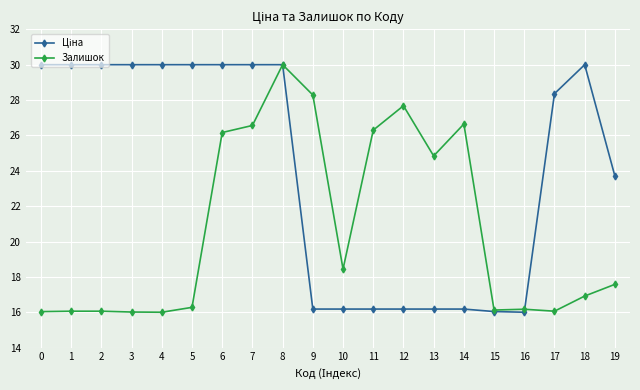

Read the Залишок value at 6.

26.2